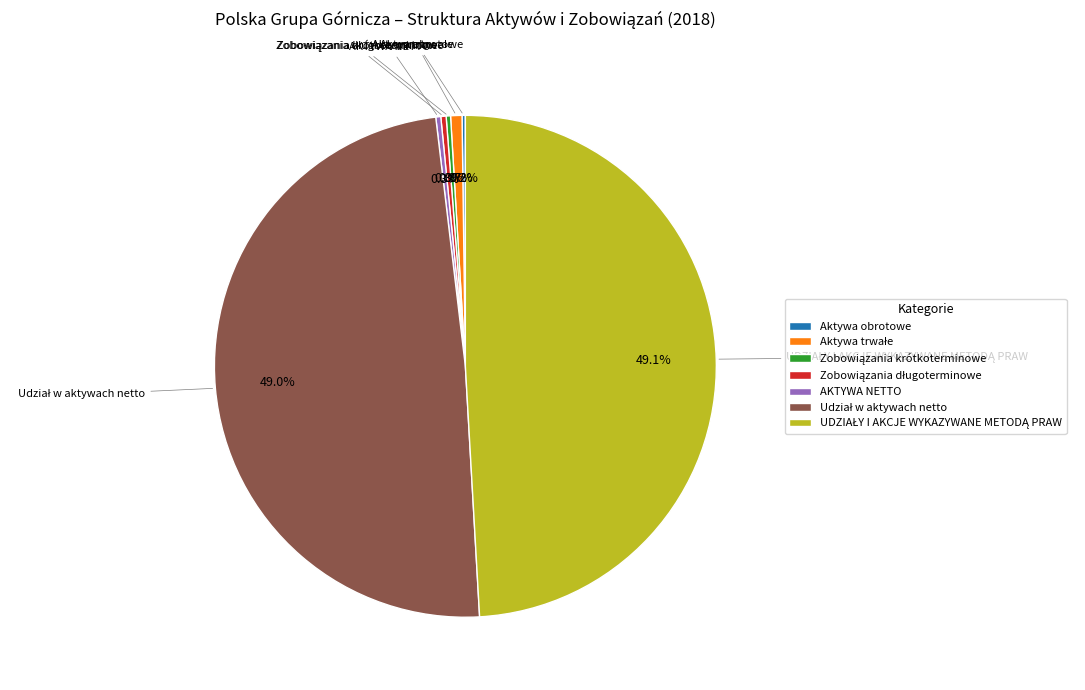

Does any single category account for the majority?

No